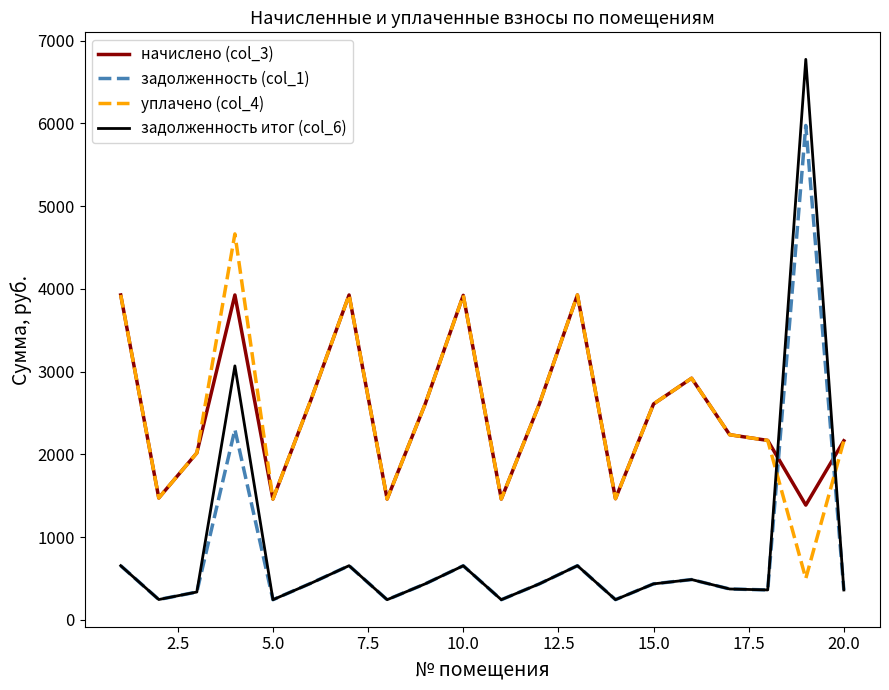

Which series has the widest spread of values?

задолженность итог (col_6)